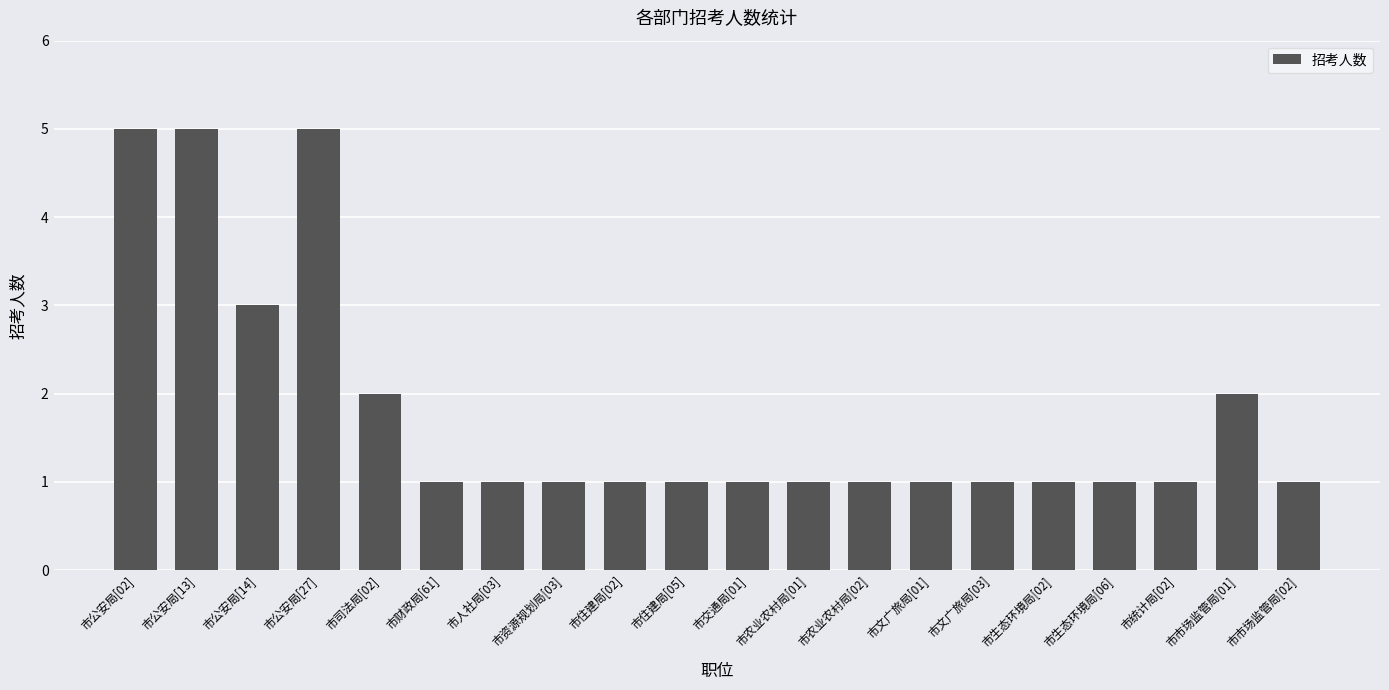

Is it true that the value at 市交通局[01] is 1?

True